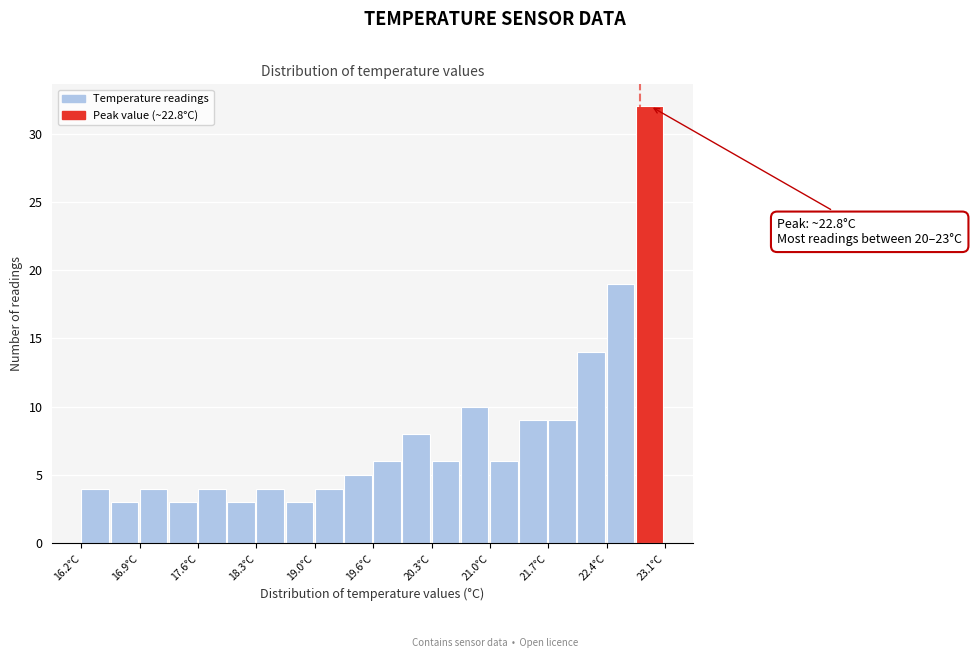

Around what value on the x-axis is the tallest bar? Give the approximate position of its centre, as read against the axis.

22.9